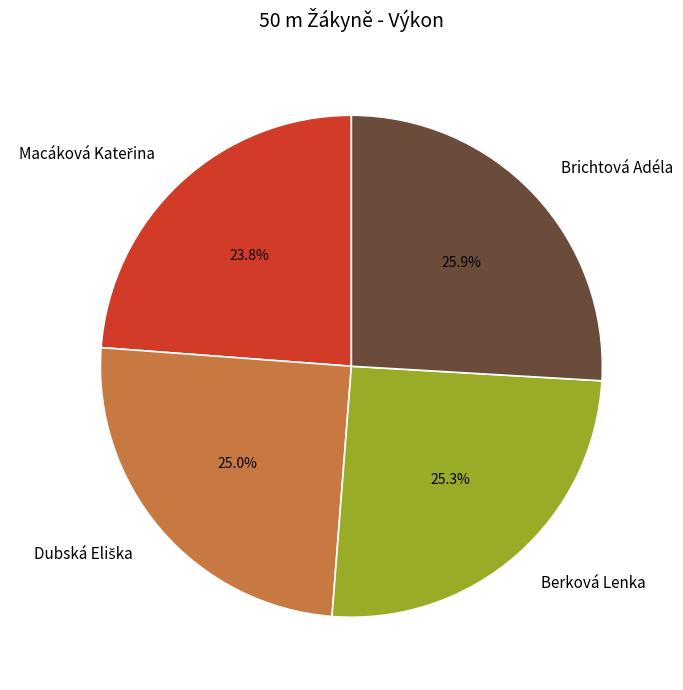

What is the largest slice in the pie chart?

Brichtová Adéla